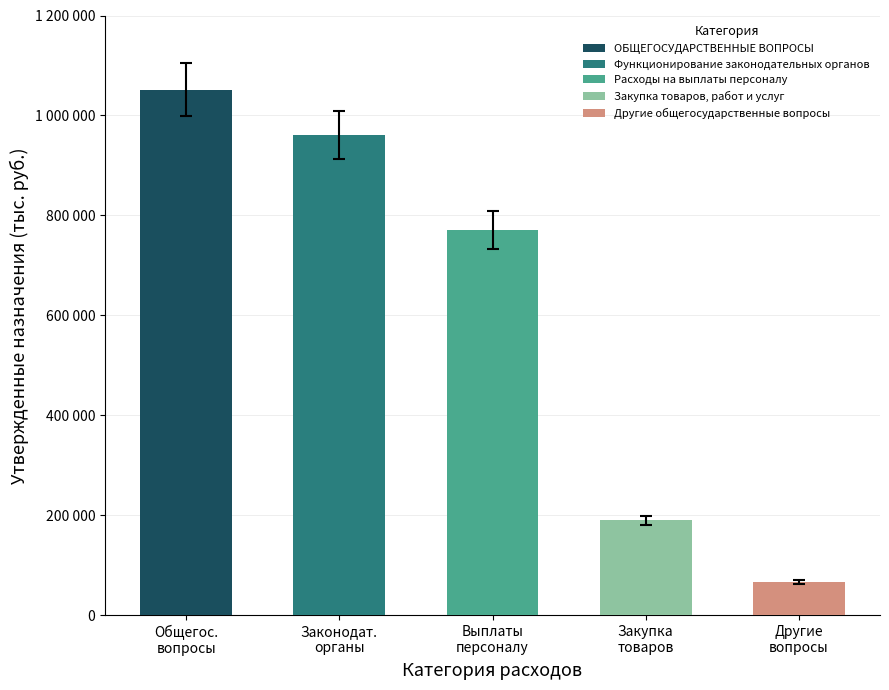

How many bars are there in total?

5